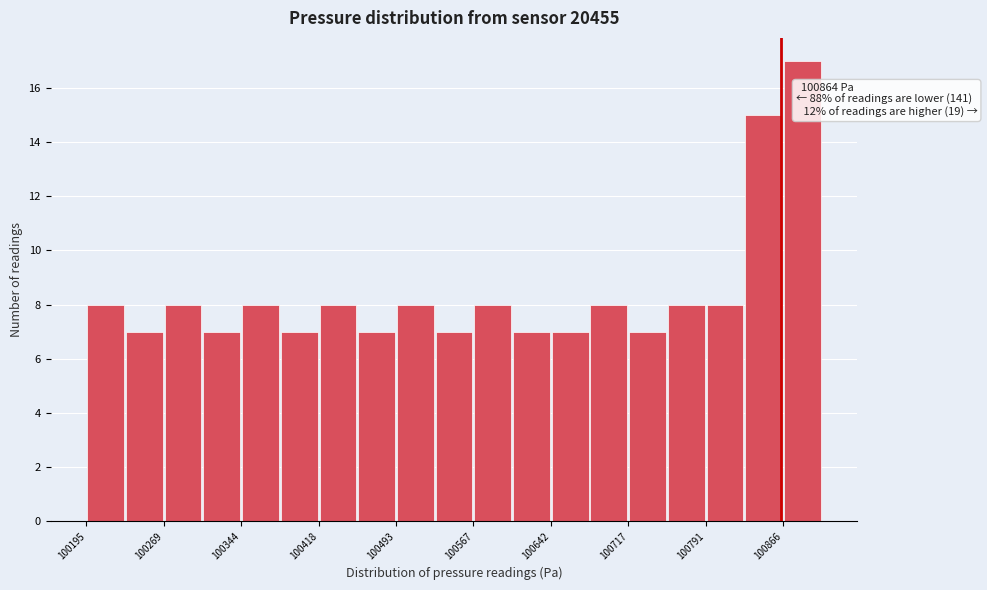

Around what value on the x-axis is the tallest bar? Give the approximate position of its centre, as read against the axis.

100880